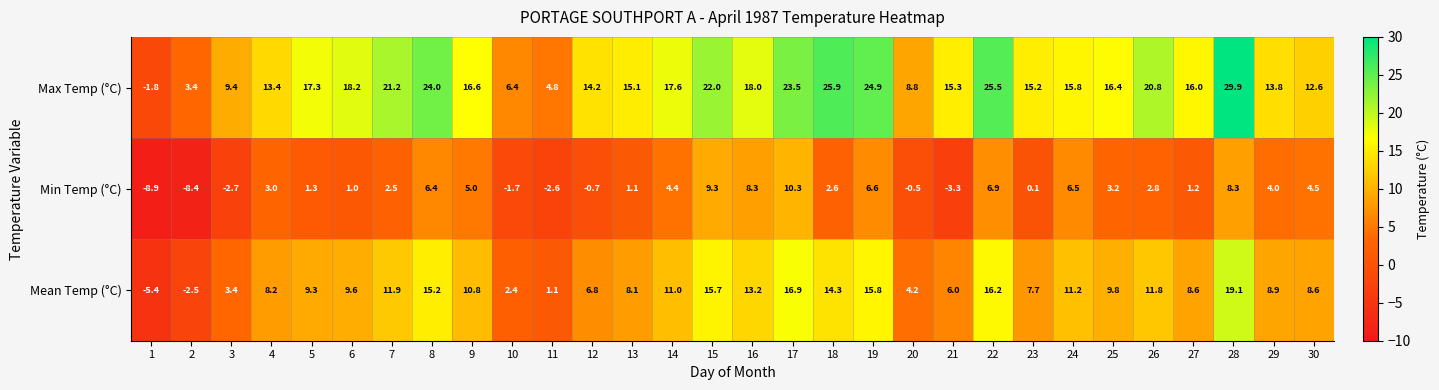

The value of Min Temp (°C) at 22 is 6.9. True or false?

True